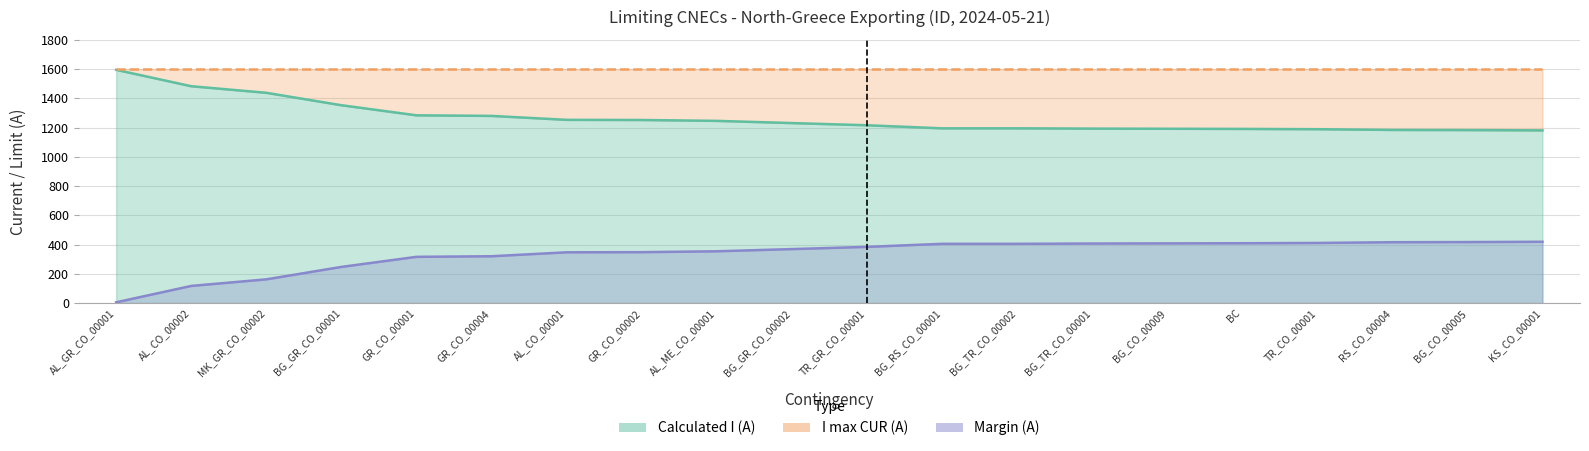

Which series has the widest spread of values?

Calculated I (A)